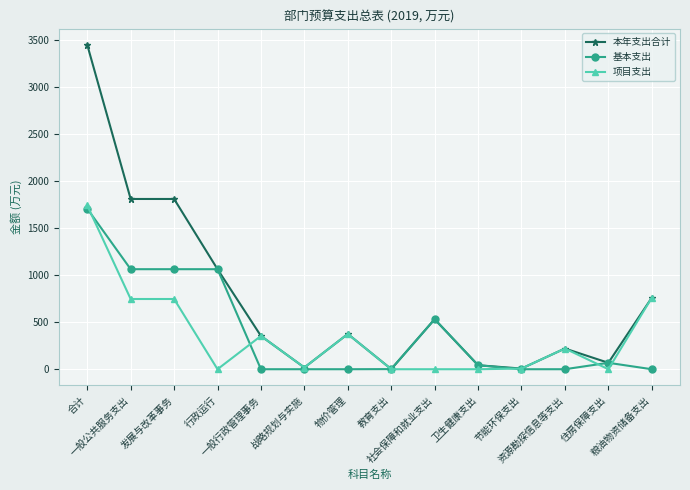

What is the sum of the 基本支出 values at 物价管理 and 合计?

1706.6